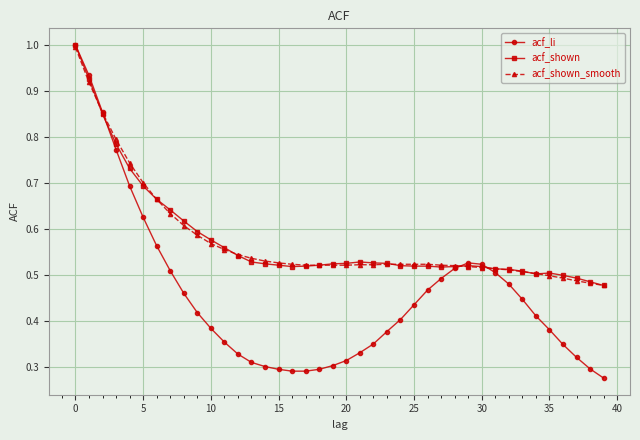

What is the highest value of the acf_shown_smooth series?

1.0